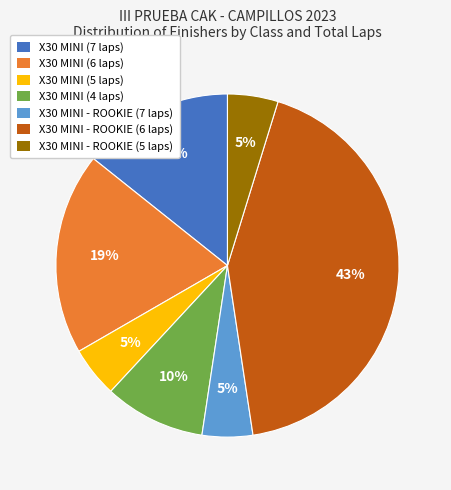

What percentage is the X30 MINI - ROOKIE (7 laps) slice, to the nearest percent?

5%